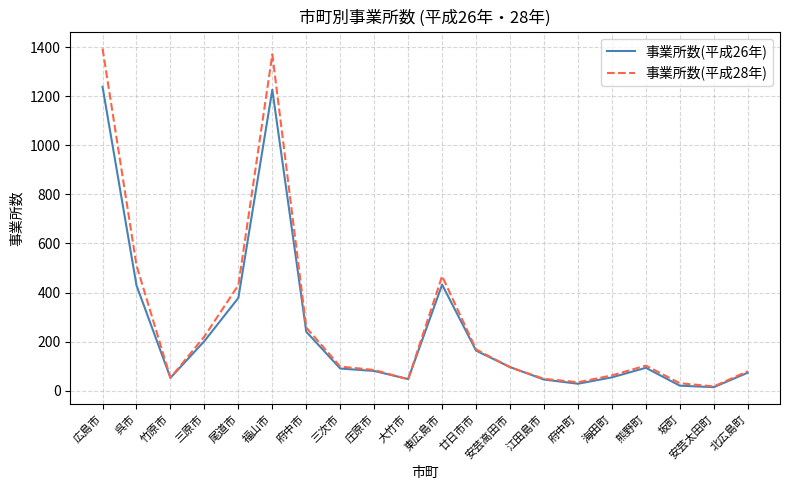

At which label does 事業所数(平成28年) reach its minimum?

安芸太田町